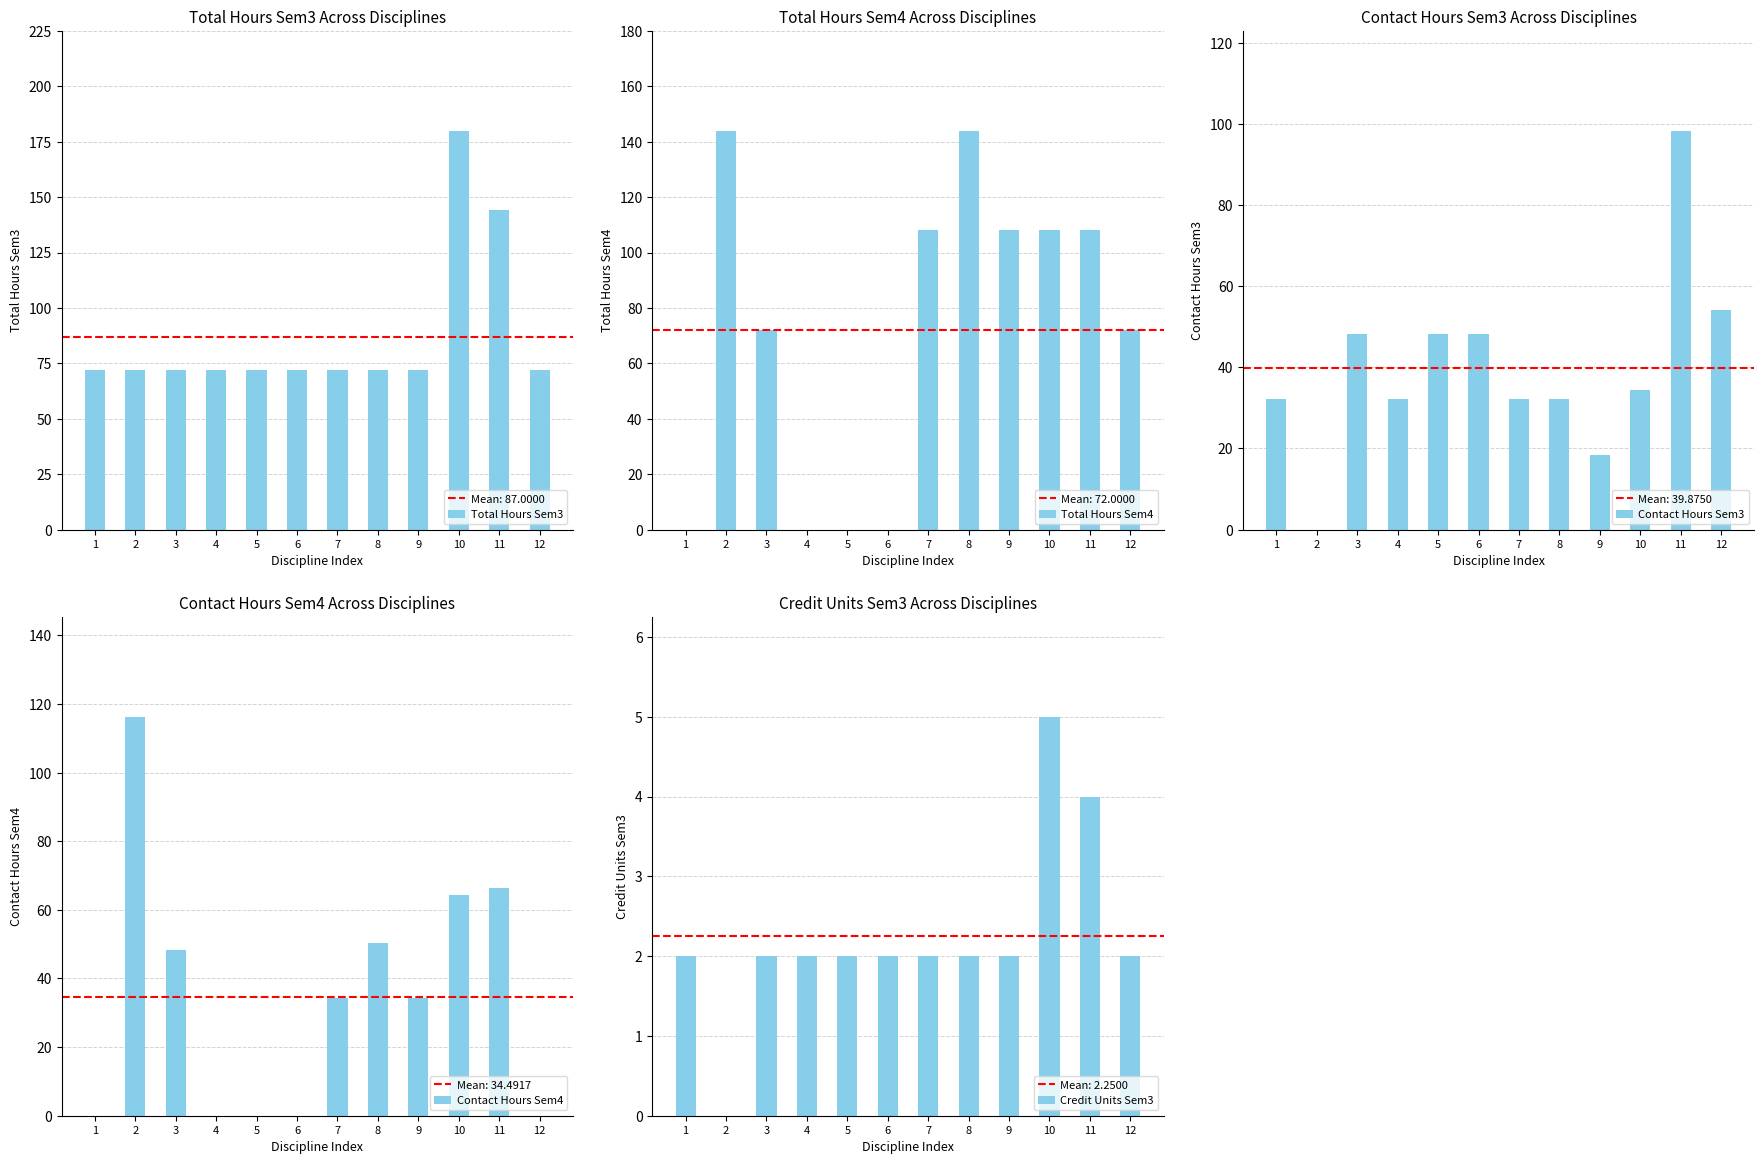

List the series in order of their peak value, lowest first.

Credit Units Sem3, Contact Hours Sem3, Contact Hours Sem4, Total Hours Sem4, Total Hours Sem3